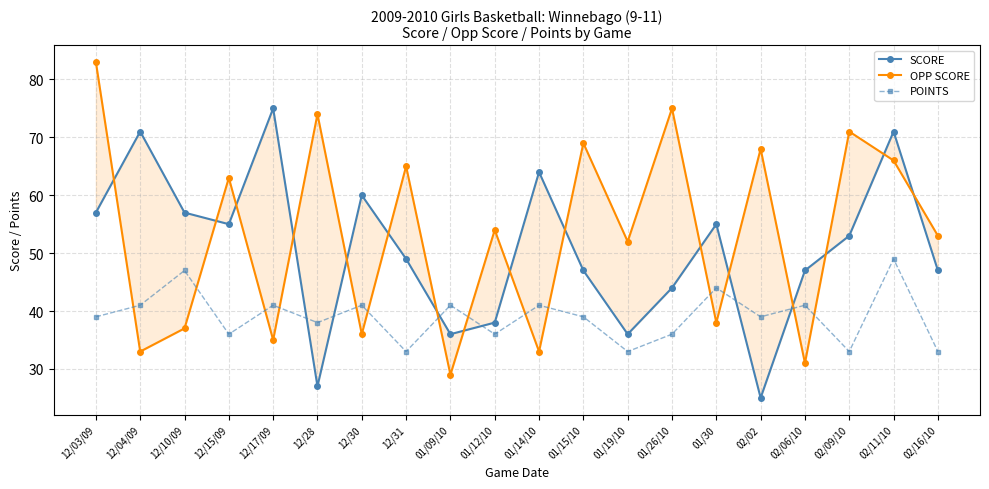

Reading left to right, extract all data points from this chart.

SCORE: 12/03/09=57	12/04/09=71	12/10/09=57	12/15/09=55	12/17/09=75	12/28=27	12/30=60	12/31=49	01/09/10=36	01/12/10=38	01/14/10=64	01/15/10=47	01/19/10=36	01/26/10=44	01/30=55	02/02=25	02/06/10=47	02/09/10=53	02/11/10=71	02/16/10=47
OPP SCORE: 12/03/09=83	12/04/09=33	12/10/09=37	12/15/09=63	12/17/09=35	12/28=74	12/30=36	12/31=65	01/09/10=29	01/12/10=54	01/14/10=33	01/15/10=69	01/19/10=52	01/26/10=75	01/30=38	02/02=68	02/06/10=31	02/09/10=71	02/11/10=66	02/16/10=53
POINTS: 12/03/09=39	12/04/09=41	12/10/09=47	12/15/09=36	12/17/09=41	12/28=38	12/30=41	12/31=33	01/09/10=41	01/12/10=36	01/14/10=41	01/15/10=39	01/19/10=33	01/26/10=36	01/30=44	02/02=39	02/06/10=41	02/09/10=33	02/11/10=49	02/16/10=33